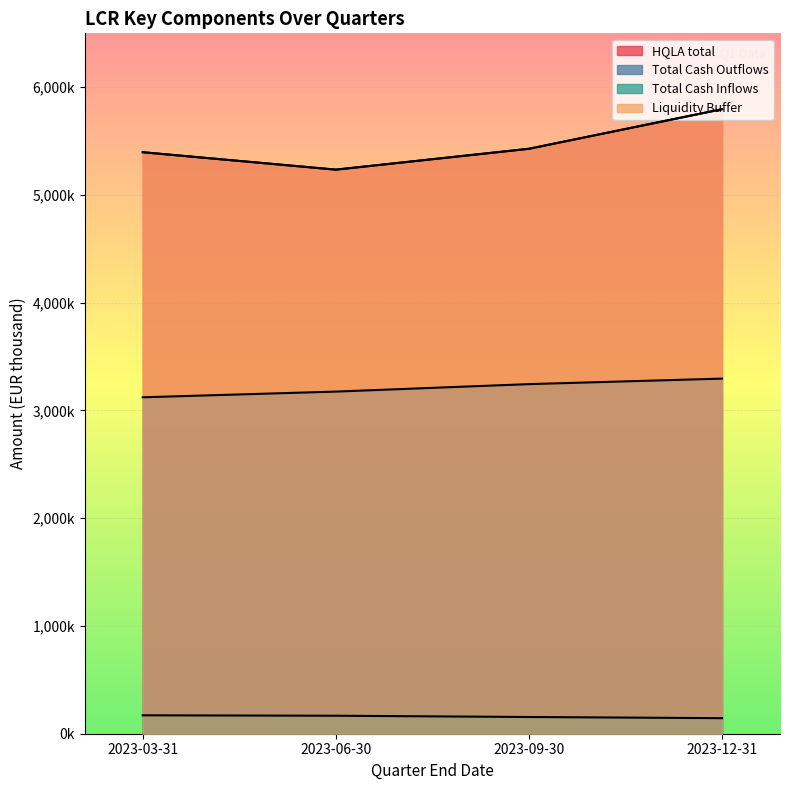

At which label is Total Cash Outflows closest to 3208951?

2023-06-30